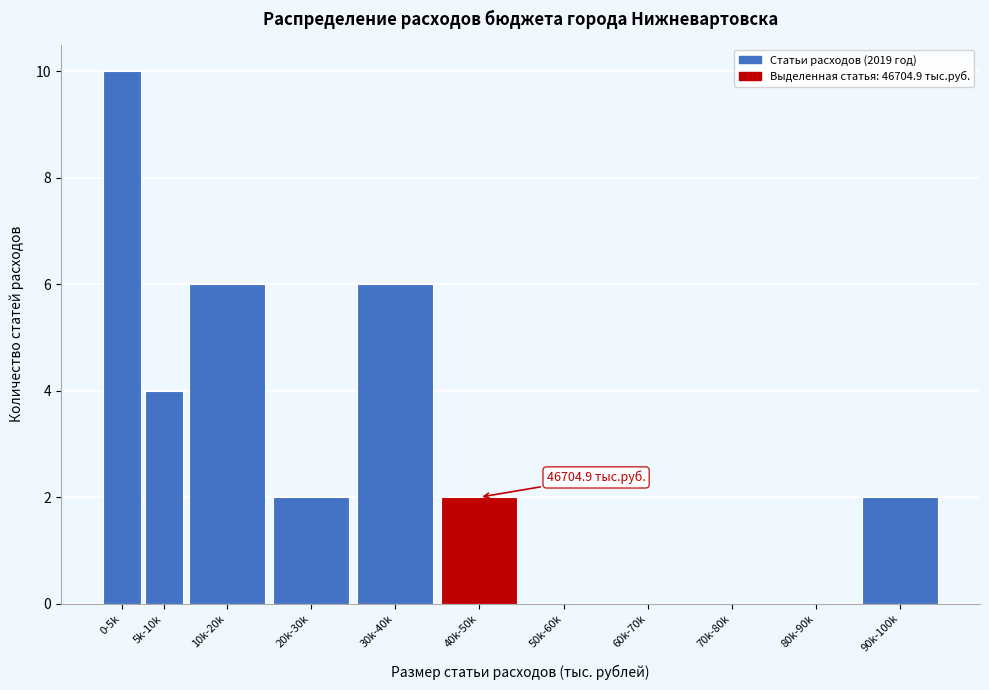

Reading left to right, transcribe all the data shown in this chart.

0-5k=10	5k-10k=4	10k-20k=6	20k-30k=2	30k-40k=6	40k-50k=2	50k-60k=0	60k-70k=0	70k-80k=0	80k-90k=0	90k-100k=2